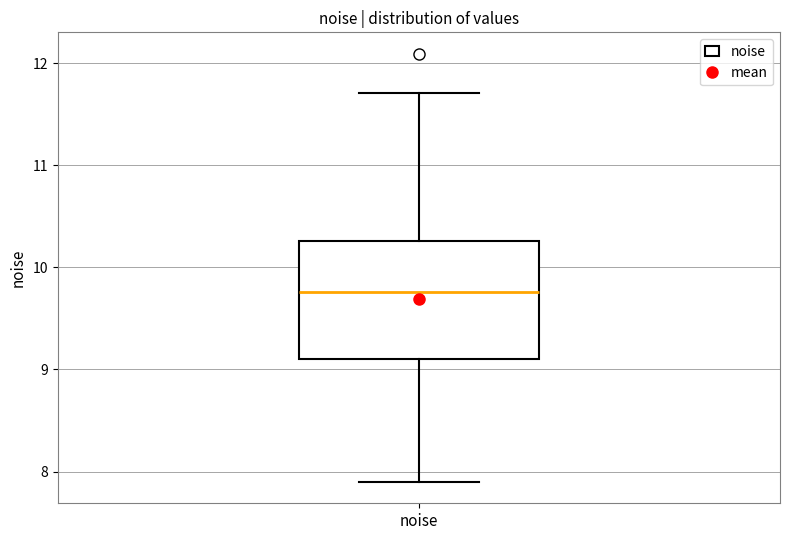

Transcribe this box plot: give where the median line is, the range the box spans, and where the two whiskers end, as read against the y-axis. The values are not printed on the chart, so give them approximately, as read against the axis.

median 9.8, box 9.1 to 10.3, whiskers 7.9 to 11.7